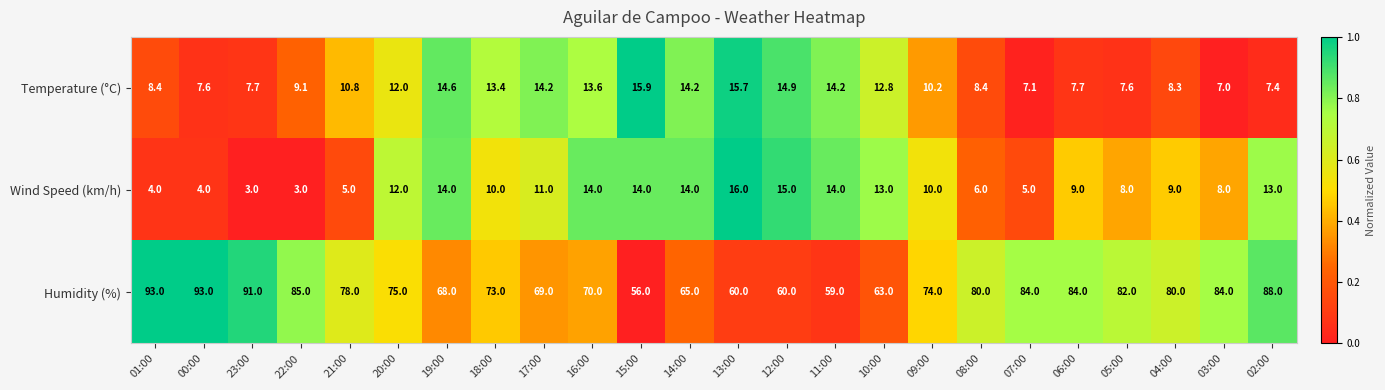

What is the difference between the highest and lowest values at 04:00?

71.7